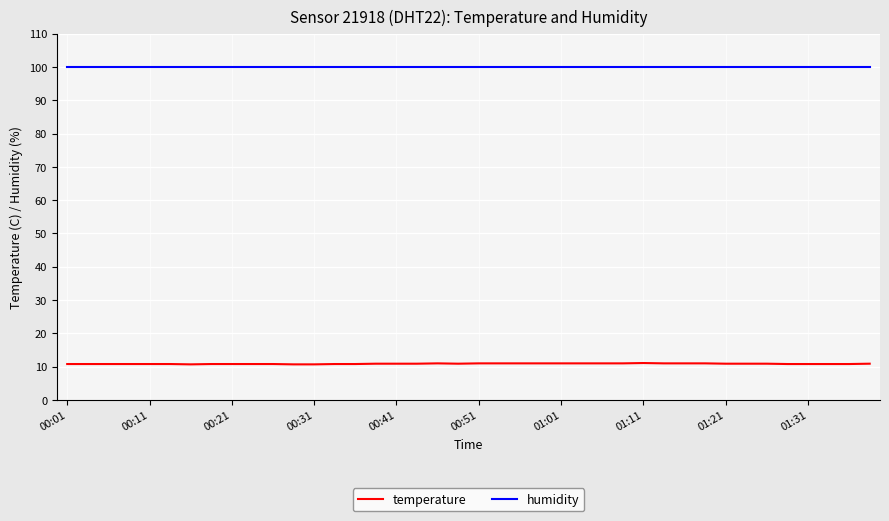

Which series has the largest total across all categories?

humidity